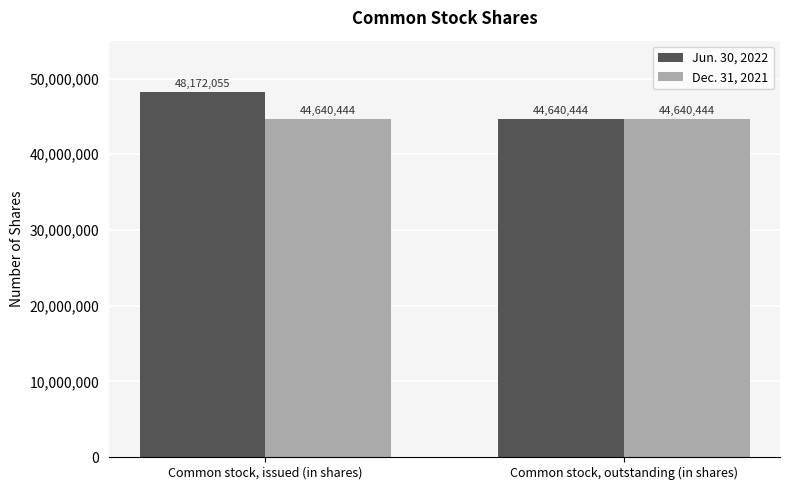

What is the value of the Jun. 30, 2022 bar at the 2nd from the left?

44640444